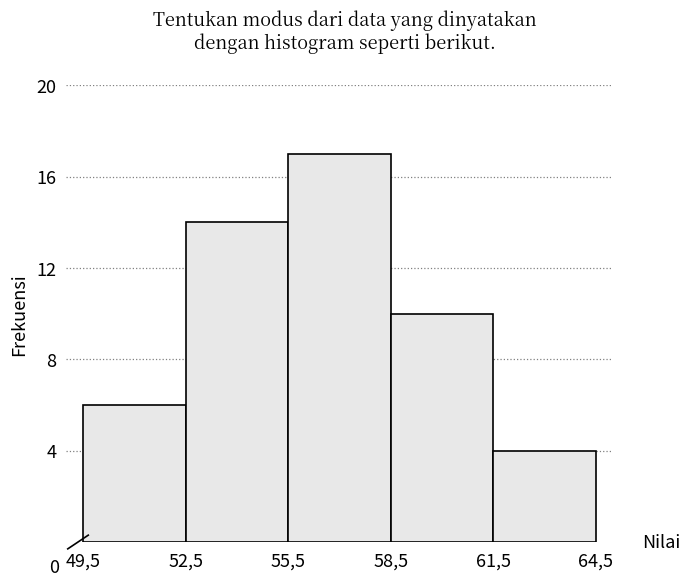

Reading right to left, transcribe all the data shown in this chart.

61,5=4	58,5=10	55,5=17	52,5=14	49,5=6